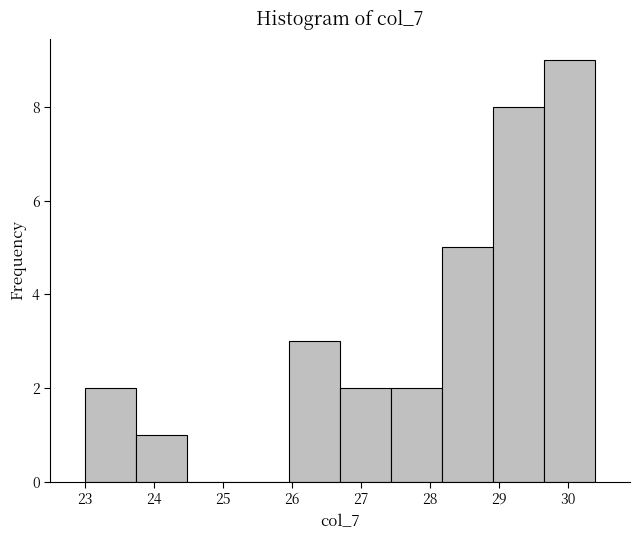

Reading left to right, list every bar in this chart as the range it spans on the x-axis followed by its height. Neither the bar edges nor the heights are printed on the chart, so give them approximately, as read against the axes.

23.00 to 23.74: 2
23.74 to 24.48: 1
24.48 to 25.22: 0
25.22 to 25.96: 0
25.96 to 26.70: 3
26.70 to 27.44: 2
27.44 to 28.18: 2
28.18 to 28.92: 5
28.92 to 29.66: 8
29.66 to 30.40: 9